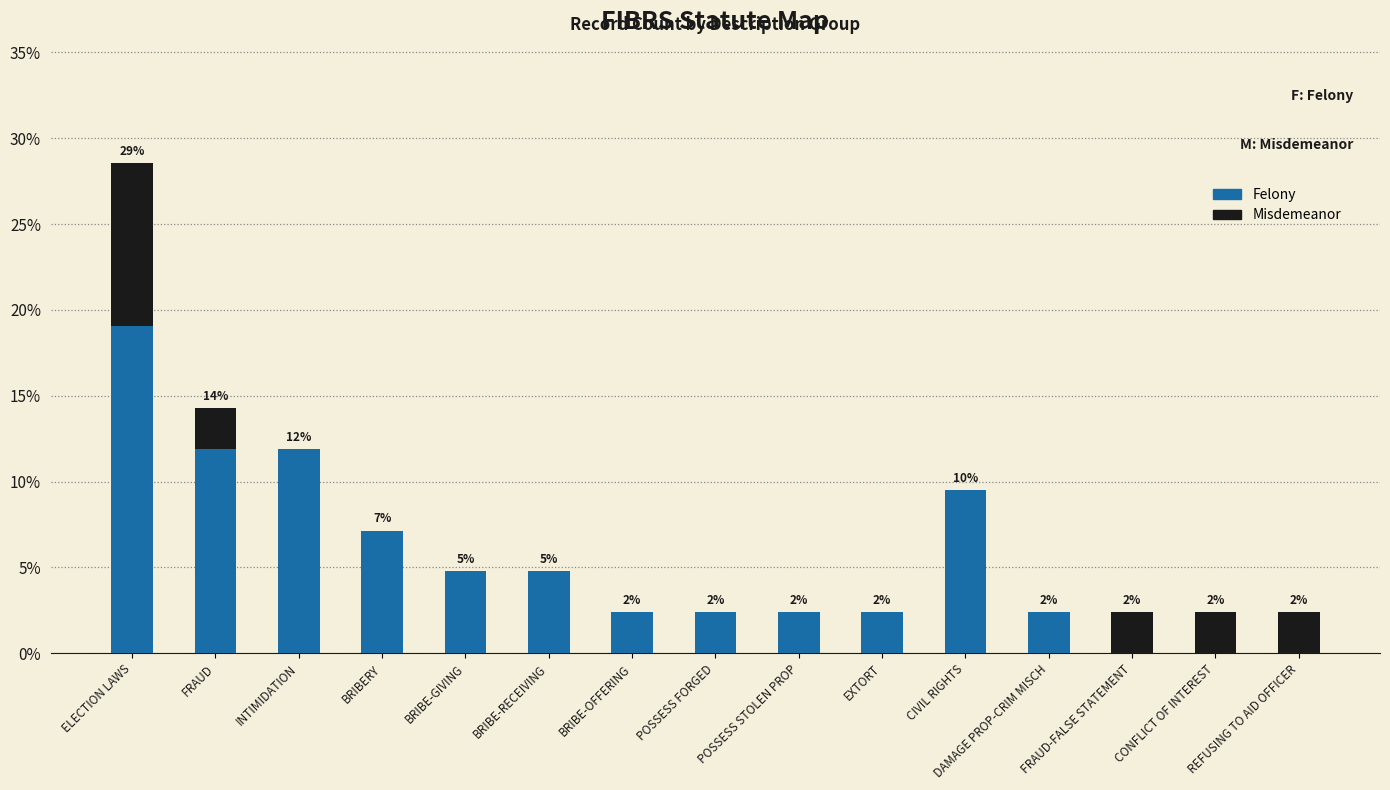

Which series changed the most between FRAUD and EXTORT?

Felony